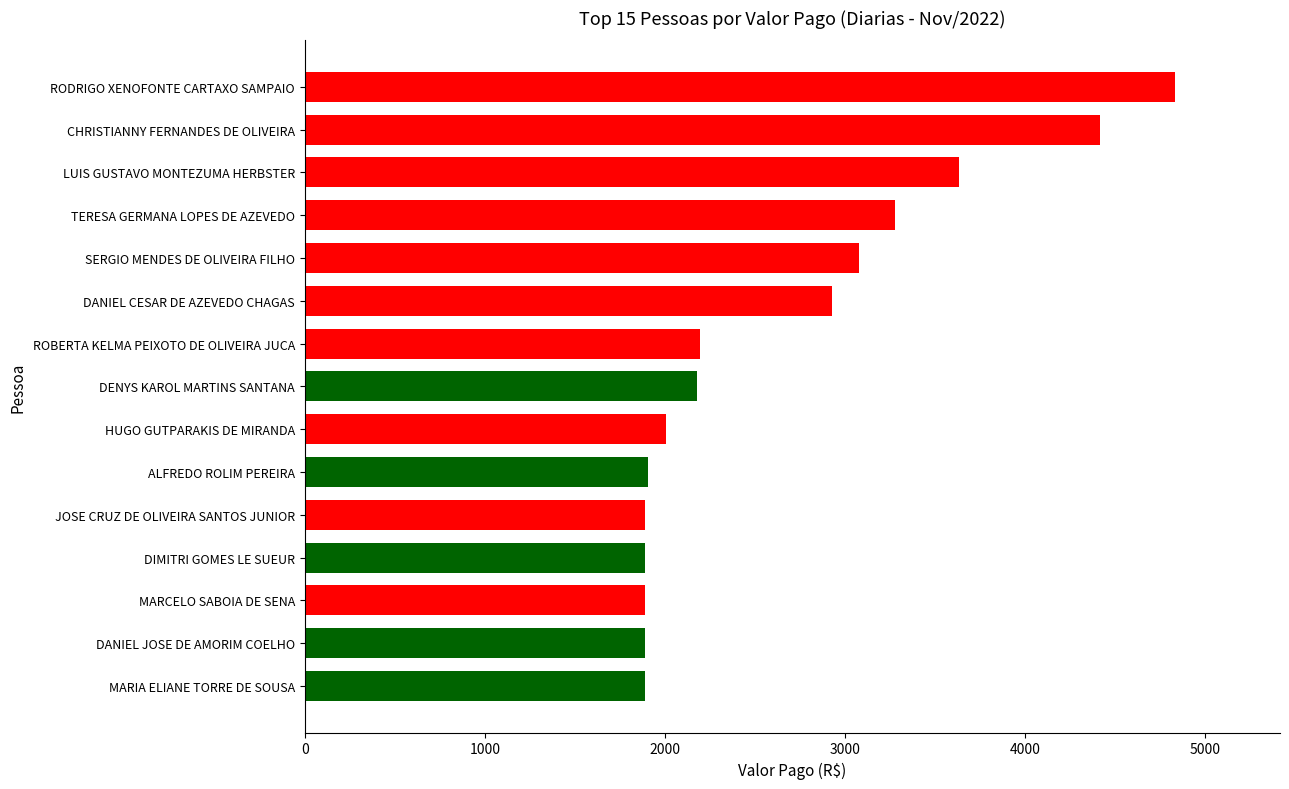

The value at JOSE CRUZ DE OLIVEIRA SANTOS JUNIOR is 990.2. True or false?

False